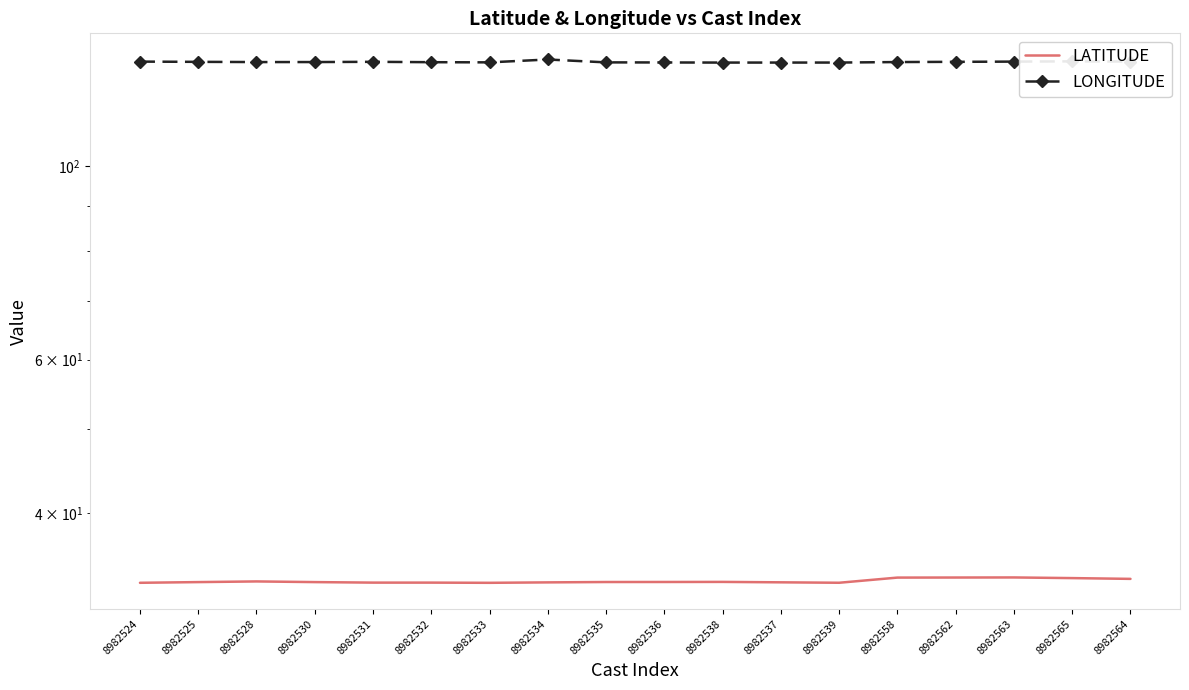

List the series in order of their peak value, highest first.

LONGITUDE, LATITUDE